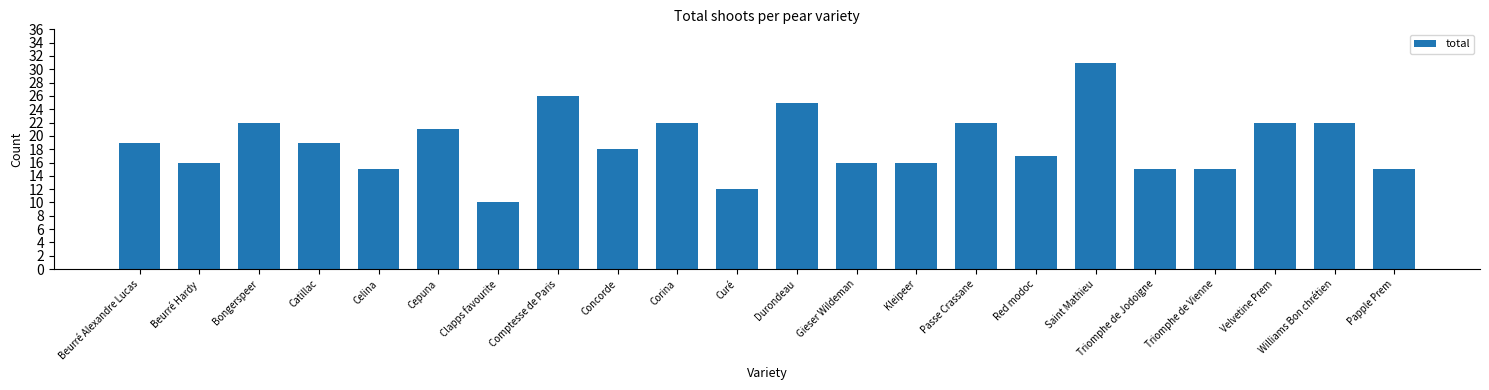

What is the minimum value shown in the chart?

10